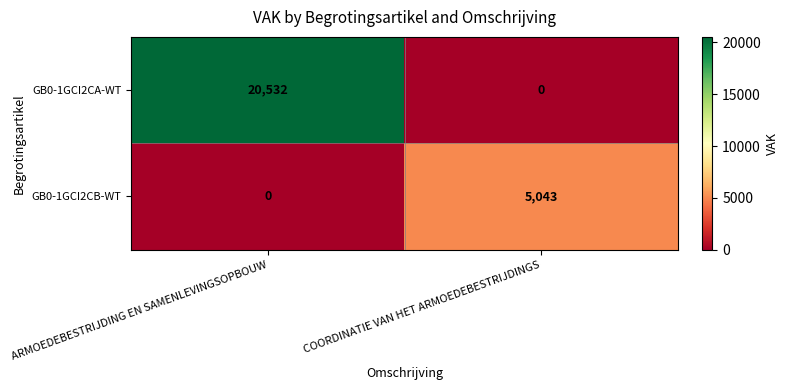

What is the maximum value shown in the chart?

20532